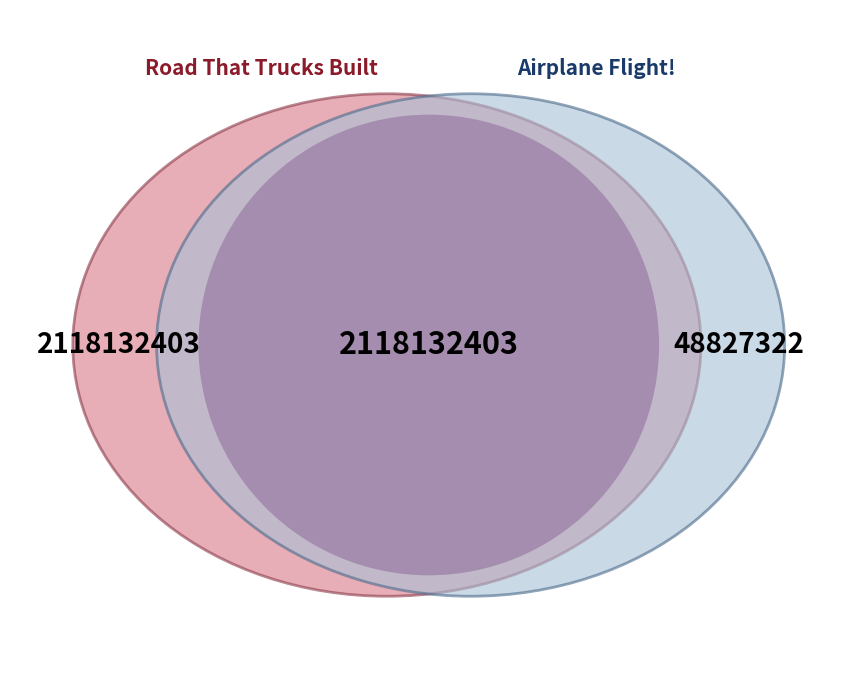

To the nearest percent, what percentage of the pie is Road That Trucks Built (Fixed Layout eBook)?

49%